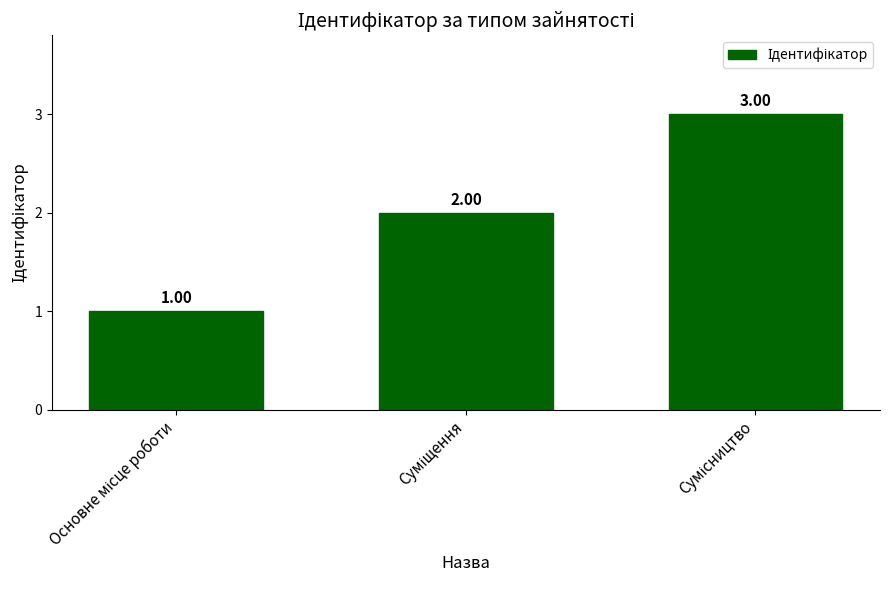

What is the sum of all values?

6